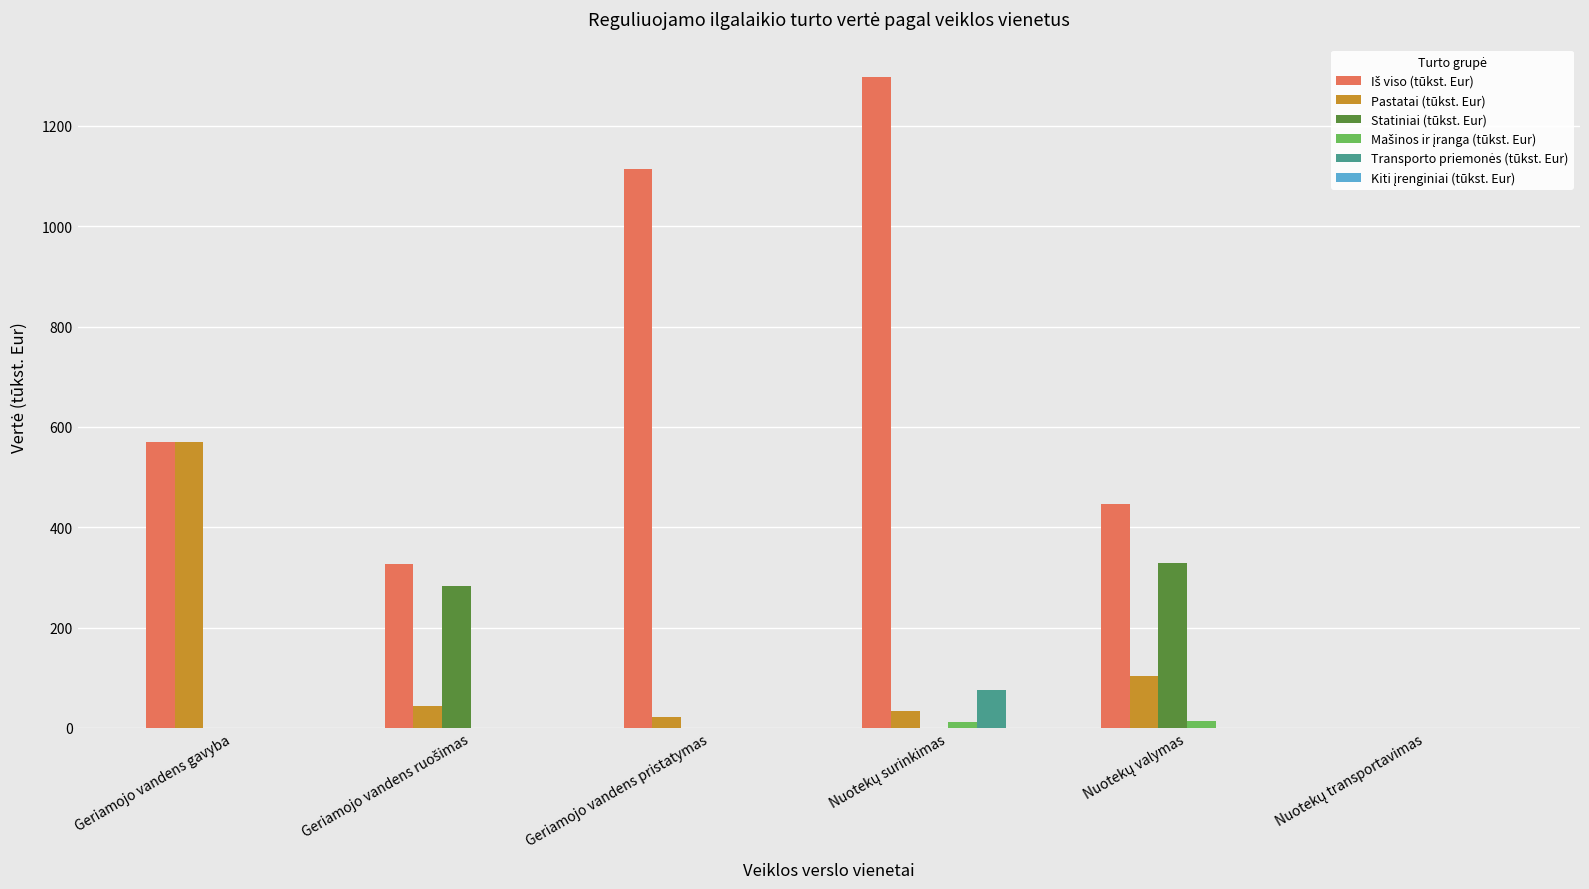

Which category has the highest value in the Pastatai (tūkst. Eur) series?

Geriamojo vandens gavyba